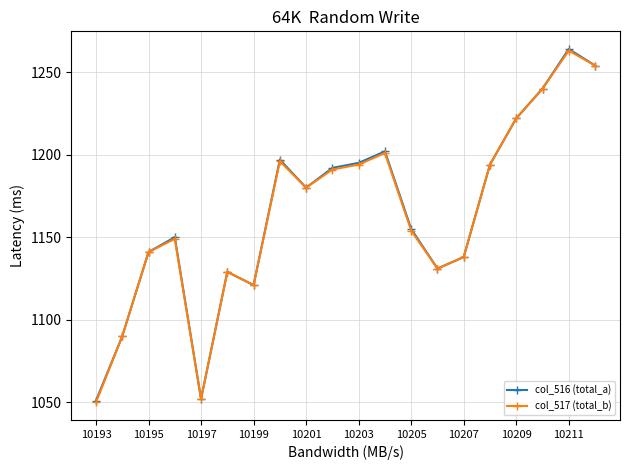

At how many categories does at least one series exceed 1164?

10